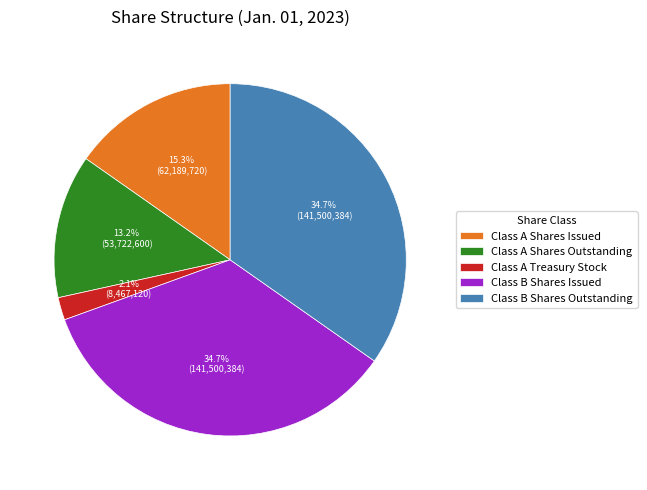

To the nearest percent, what portion does Class A Shares Issued represent?

15%